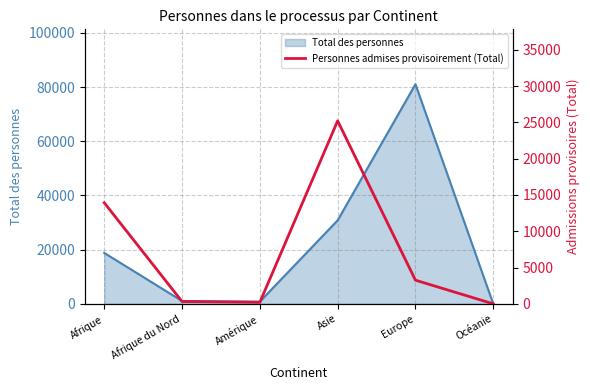

The Total des personnes series shows 108040 at Europe. True or false?

False